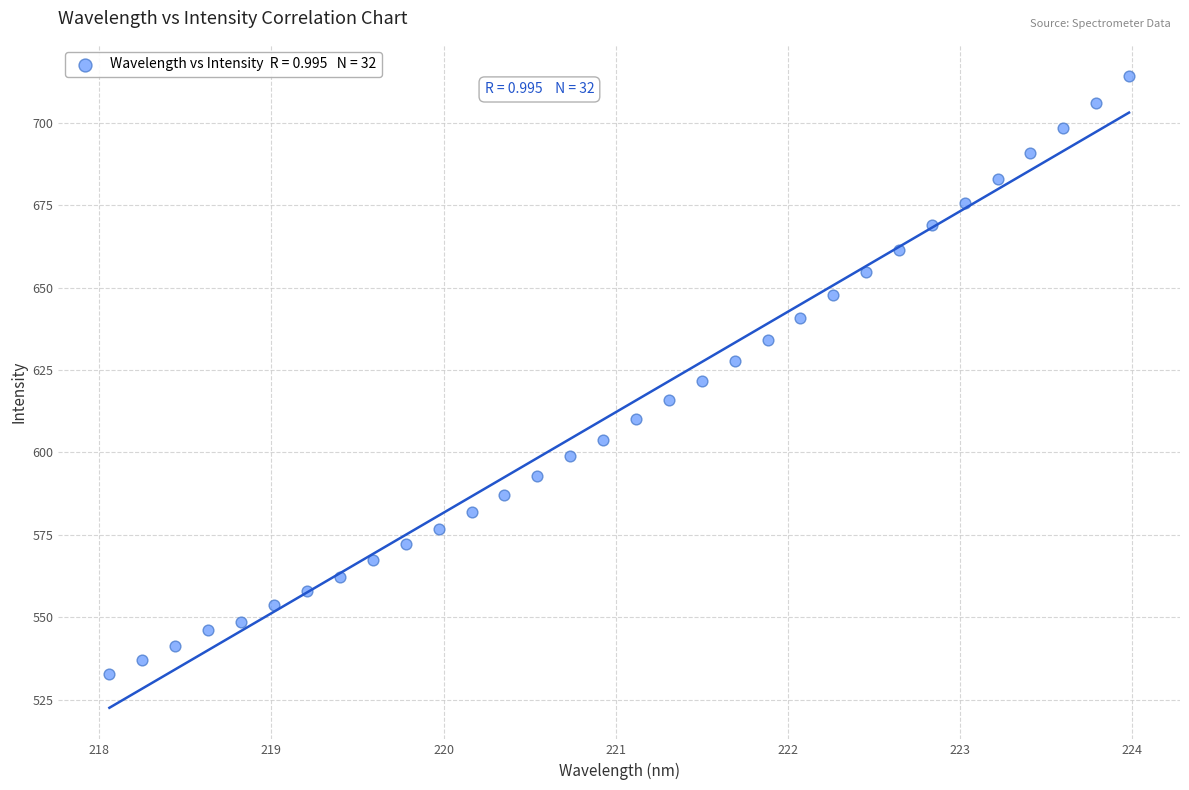

What is the range of Y values (max minus min)?

181.2